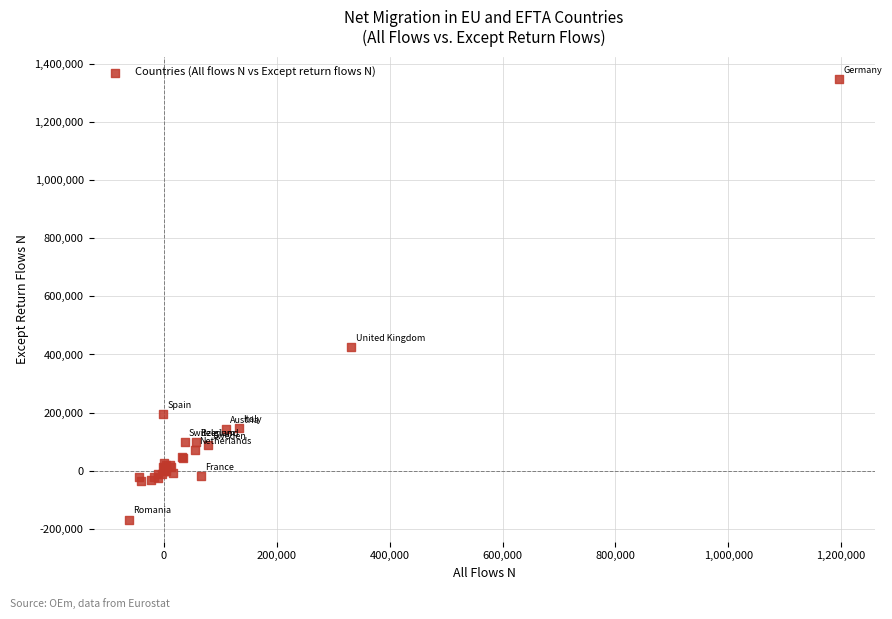

What Y value in the scatter plot is closest to 590487?

424082